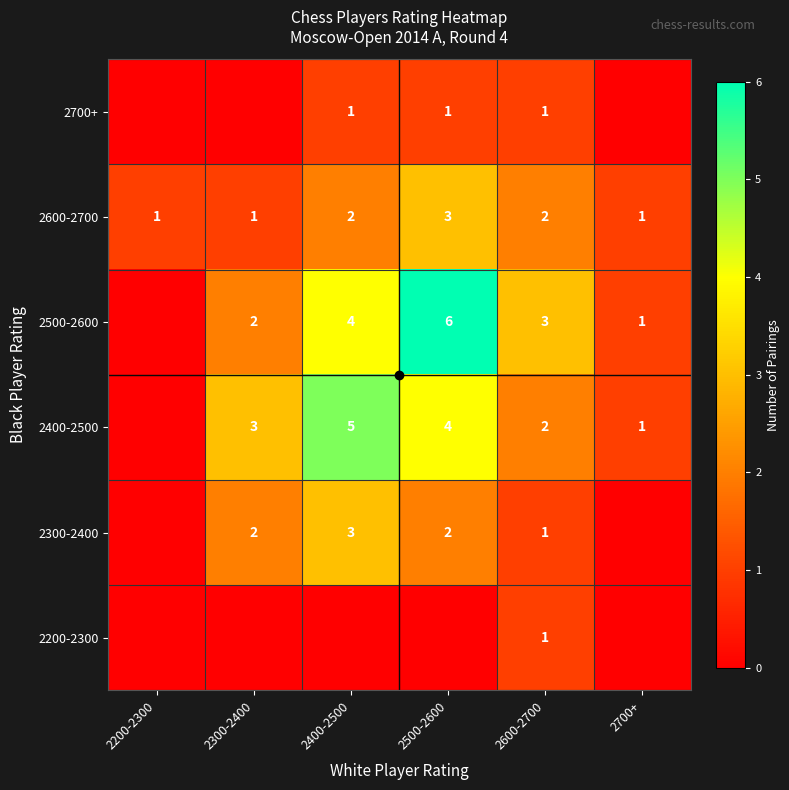

What is the total value across all series at 2400-2500?

15